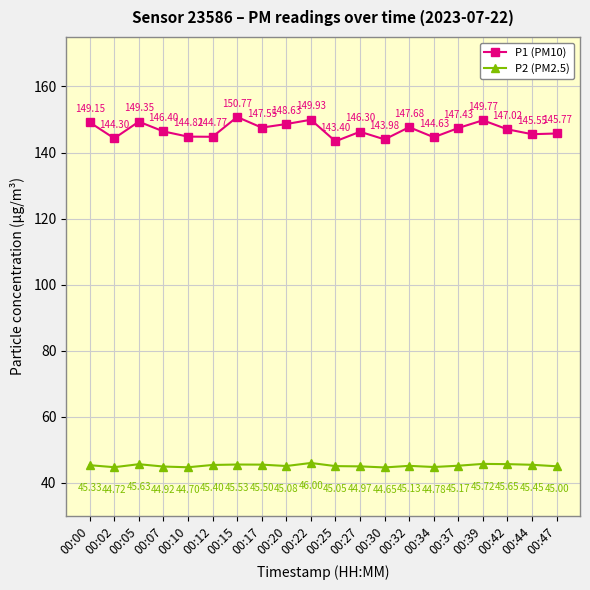

At which label does P2 (PM2.5) reach its minimum?

00:30